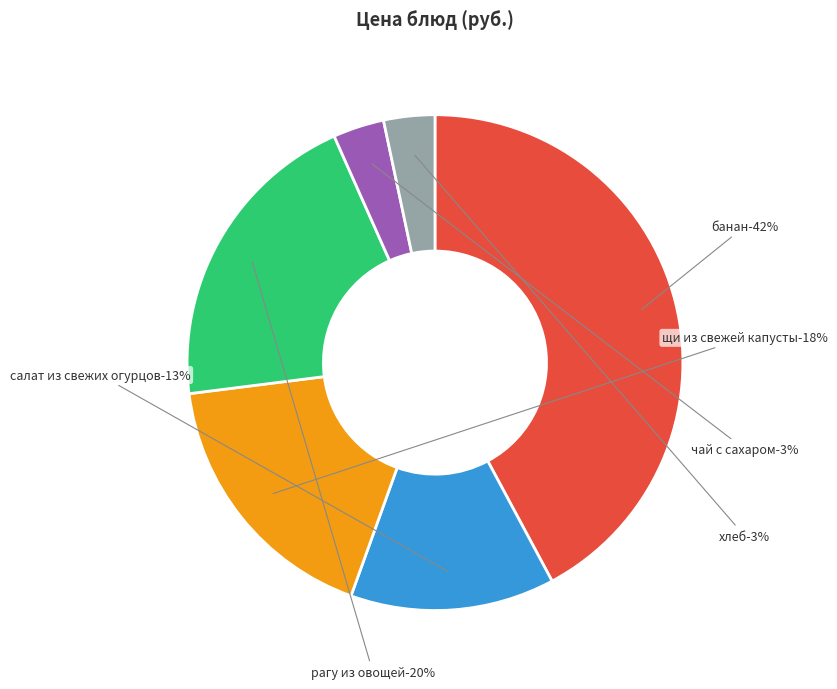

Rank the categories by value from highest to lowest.

банан-25.3, рагу из овощей-12.2, щи из свежей капусты-10.5, салат из свежих огурцов-8, чай с сахаром-2, хлеб-2